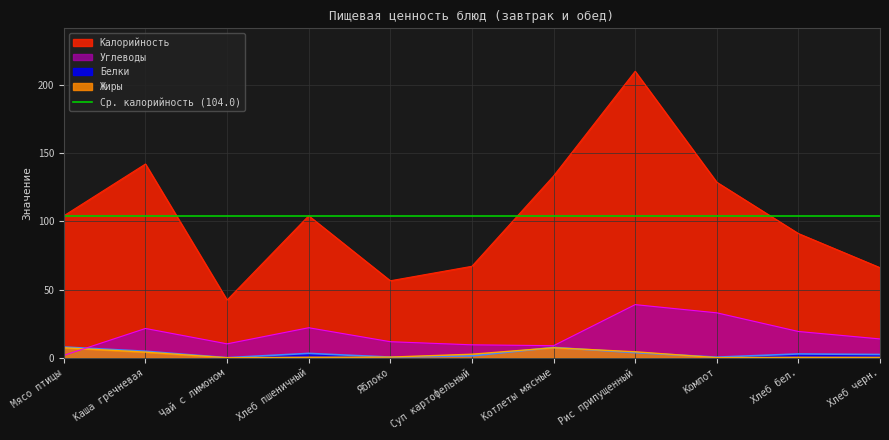

List the labels in order of Калорийность value, largest first.

Рис припущенный, Каша гречневая, Котлеты мясные, Компот, Мясо птицы, Хлеб пшеничный, Хлеб бел., Суп картофельный, Хлеб черн., Яблоко, Чай с лимоном